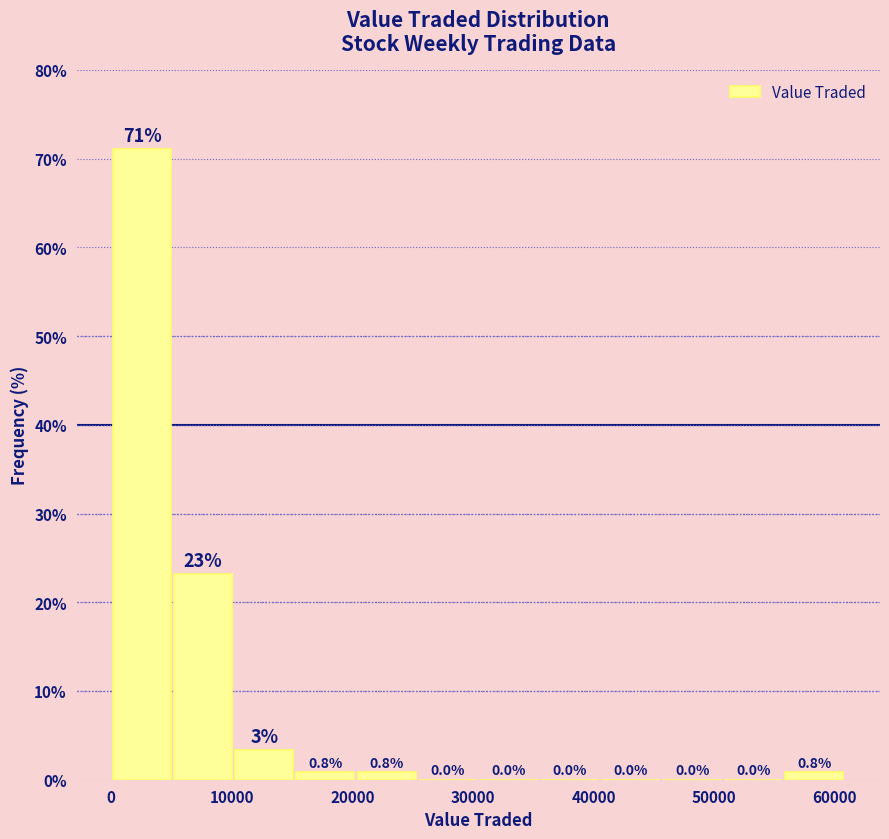

Which range on the x-axis has the tallest bar?

0 to 5000